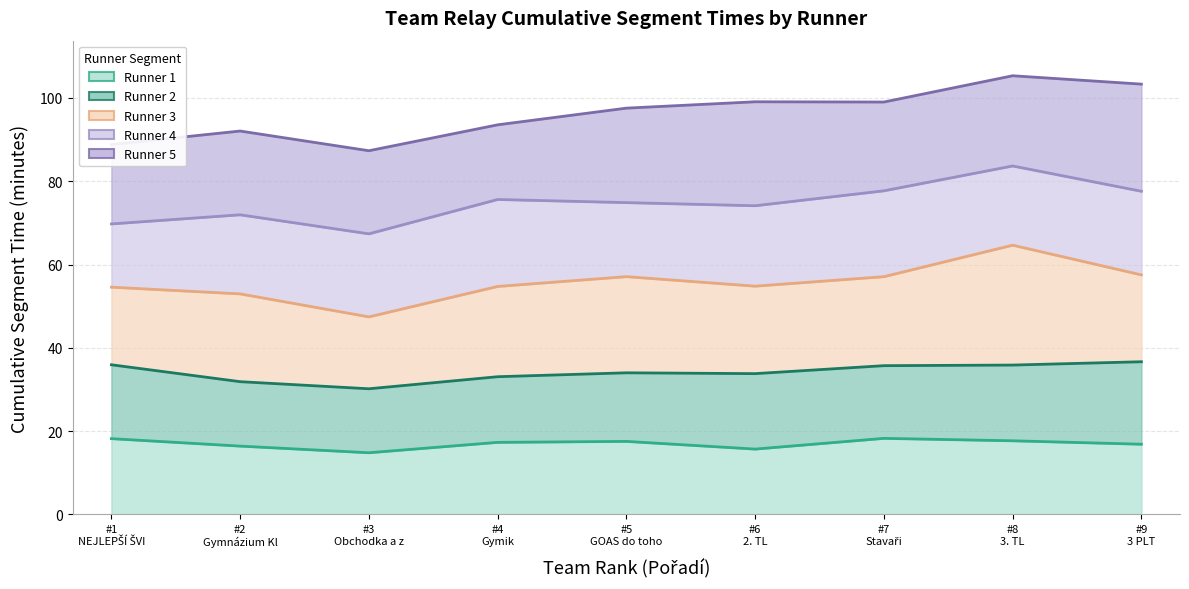

Reading left to right, extract all data points from this chart.

Runner 1: 18.2	16.4	14.8	17.3	17.5	15.7	18.3	17.7	16.8
Runner 2: 35.9	31.9	30.2	33.1	34.0	33.8	35.7	35.9	36.7
Runner 3: 54.6	52.9	47.4	54.7	57.1	54.8	57.1	64.6	57.5
Runner 4: 69.8	71.9	67.4	75.6	74.9	74.1	77.7	83.7	77.6
Runner 5: 88.8	92.1	87.3	93.5	97.6	99.1	99.0	105.3	103.3